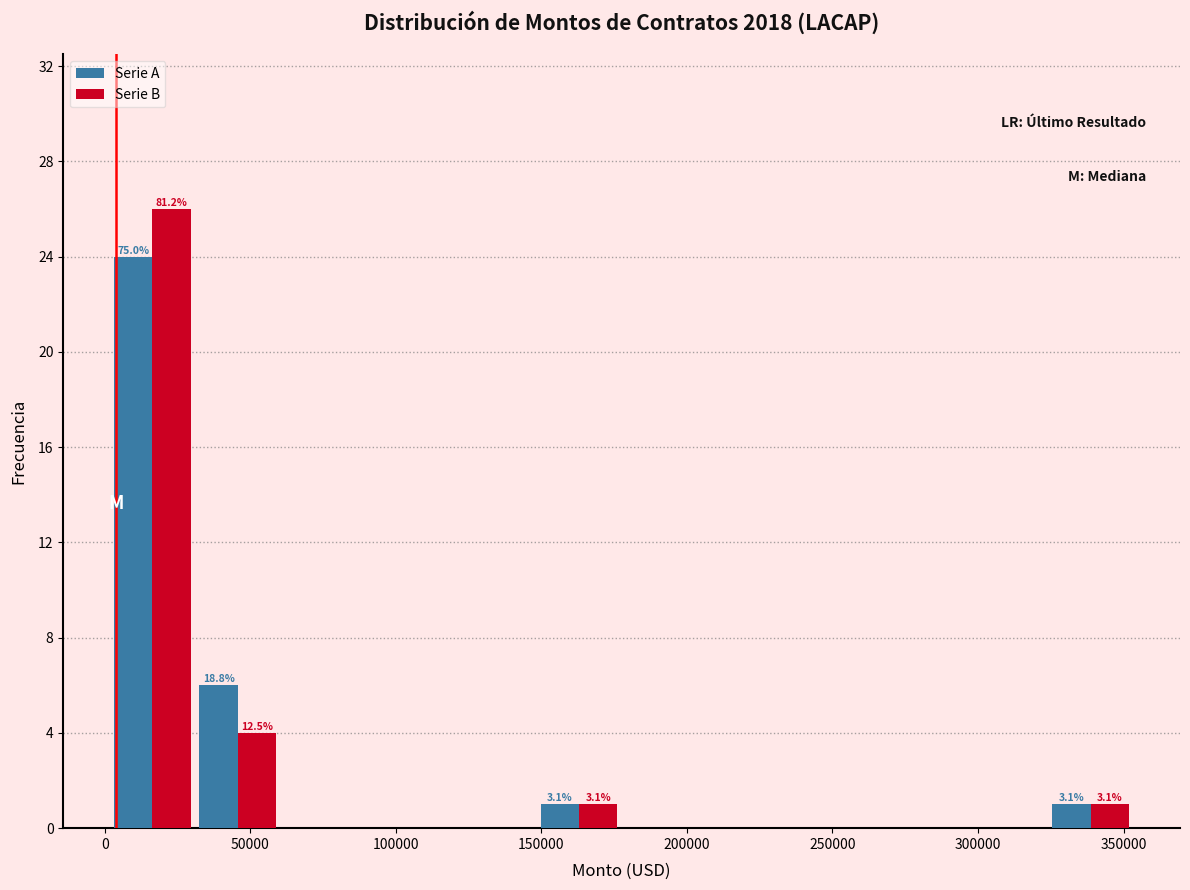

In the Serie A series, which range on the x-axis has the tallest bar?

0 to 30000